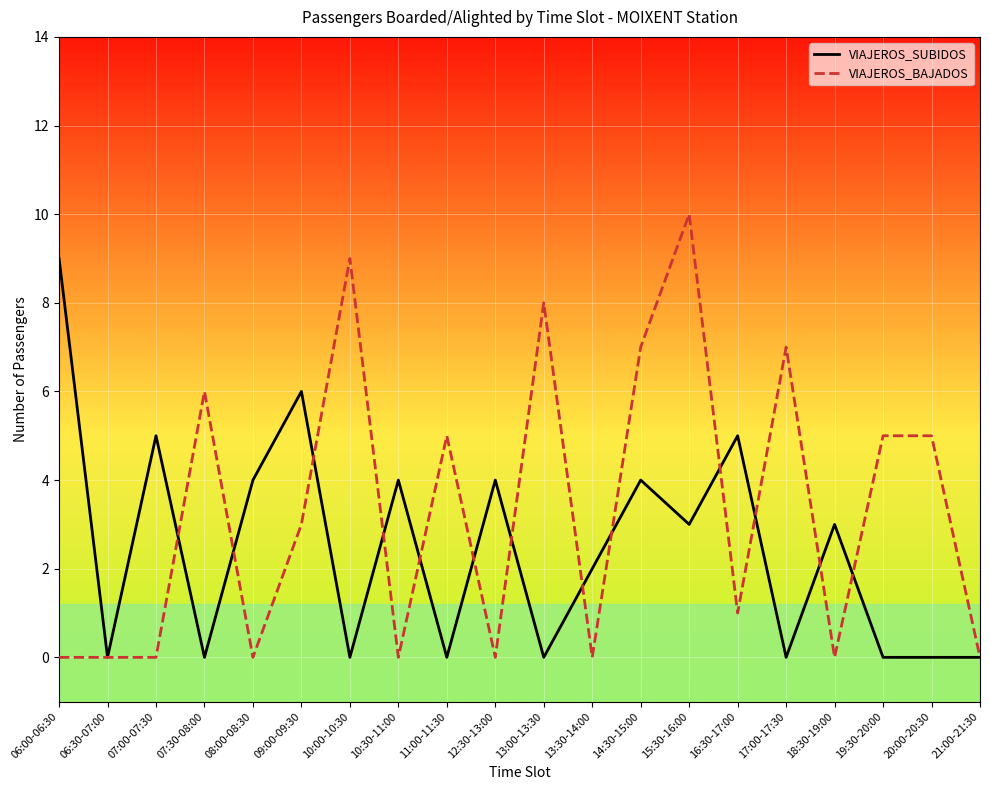

List the series in order of their peak value, highest first.

VIAJEROS_BAJADOS, VIAJEROS_SUBIDOS